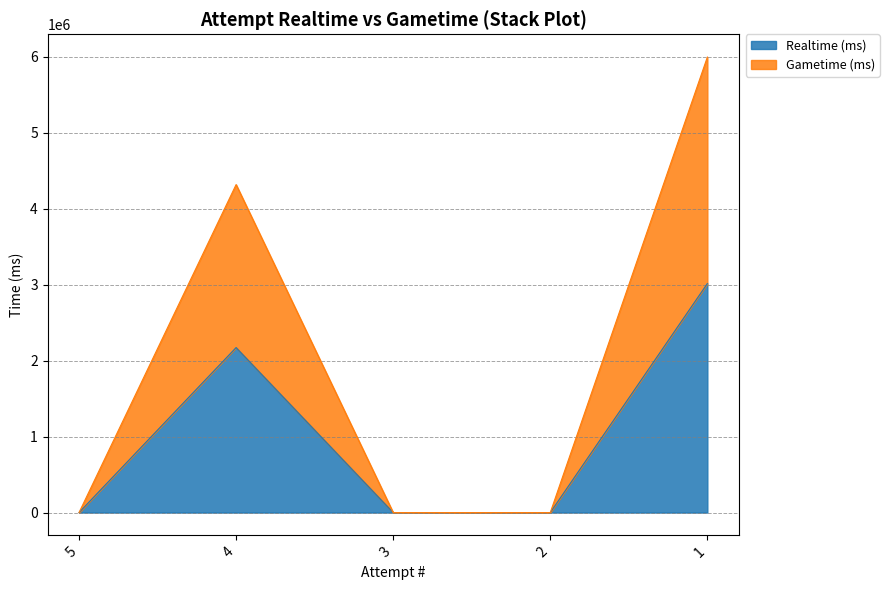

Which series has the widest spread of values?

Gametime (ms)